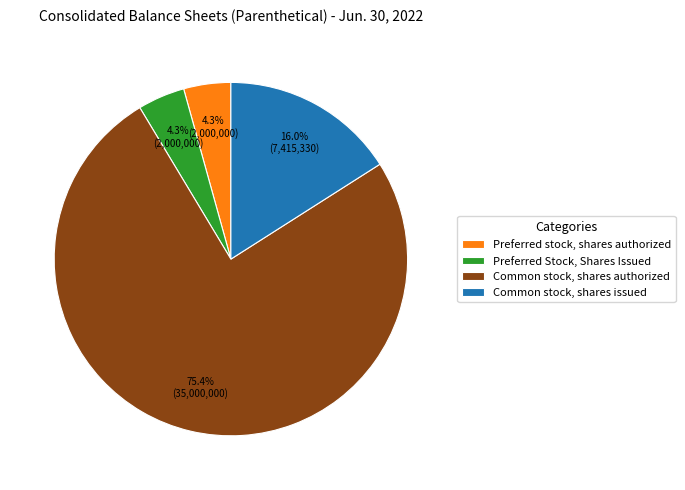

What portion of the pie excludes Preferred stock, shares authorized?

95.7%